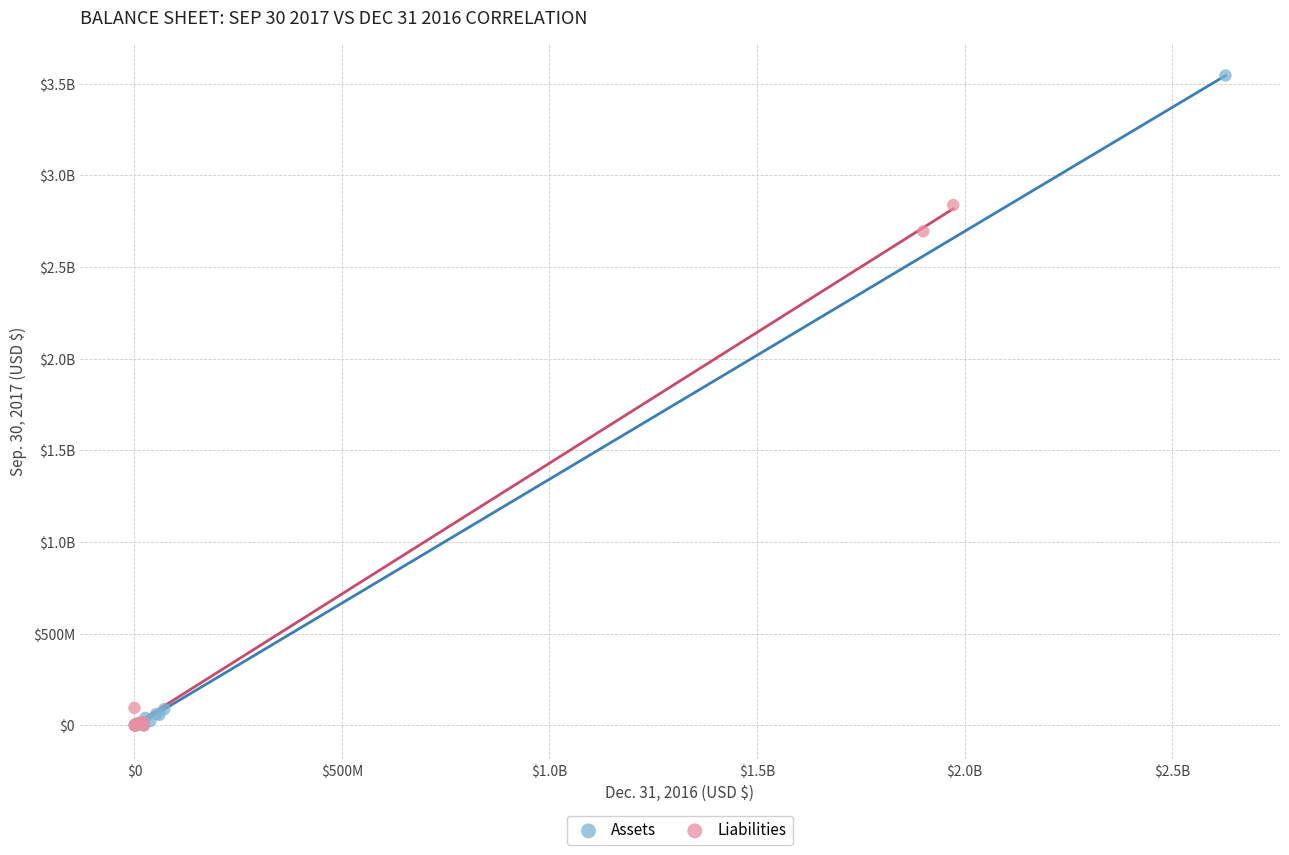

What are all the series names shown in the legend?

Assets, Liabilities